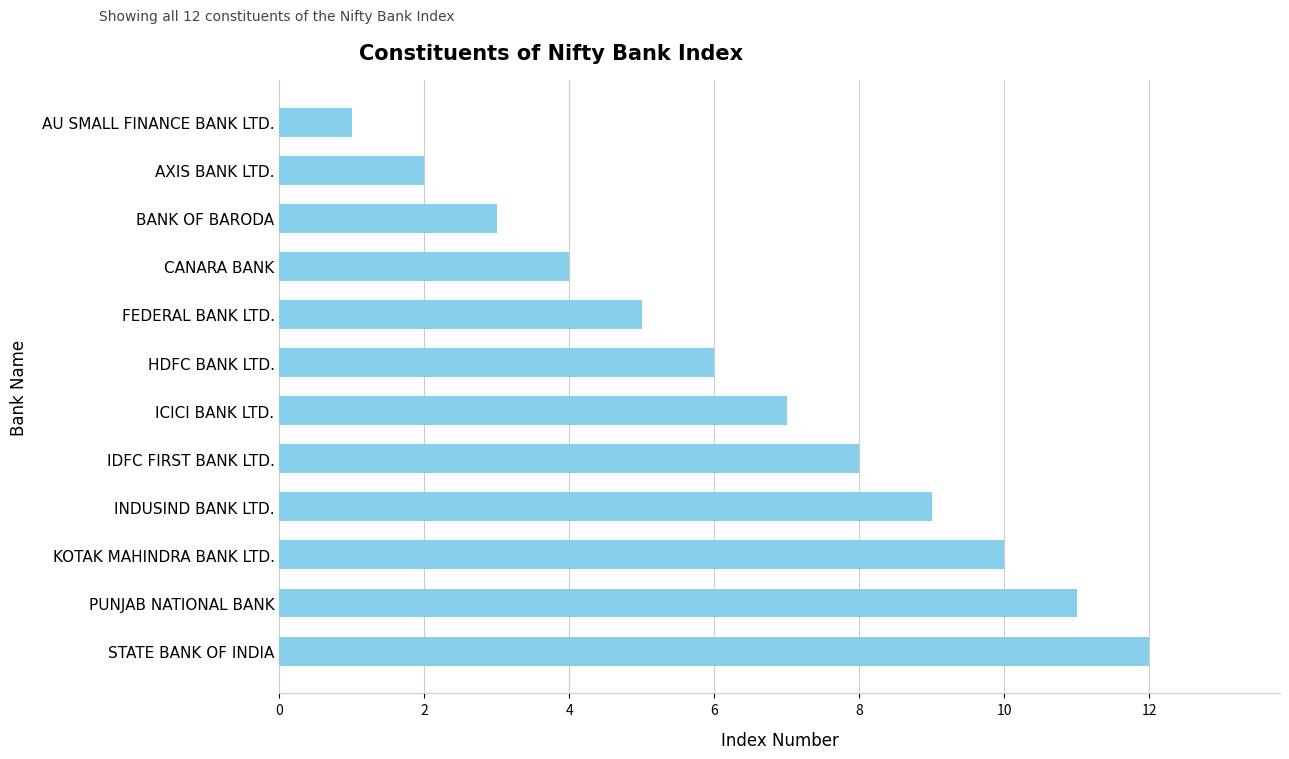

True or false: the data shows 5 at FEDERAL BANK LTD..

True